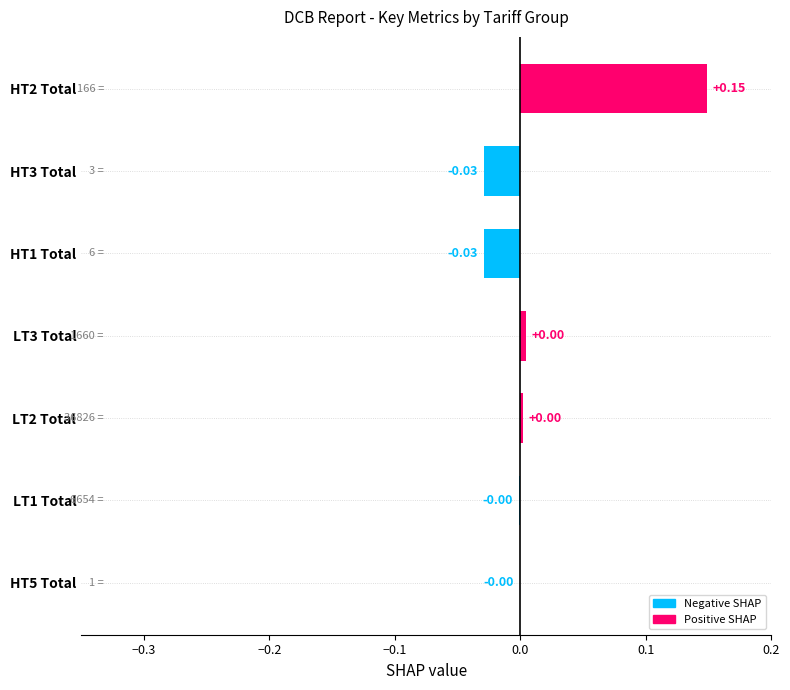

How many positive values are there?

3